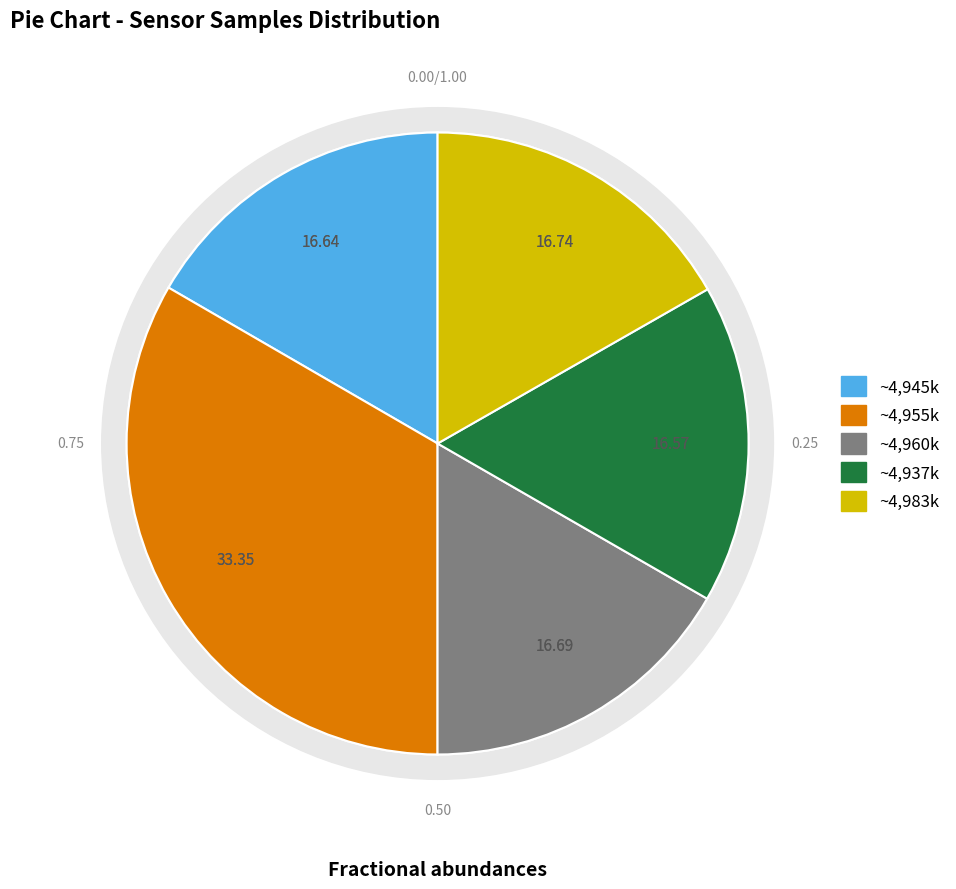

Is there any slice that represents more than half of the pie?

No